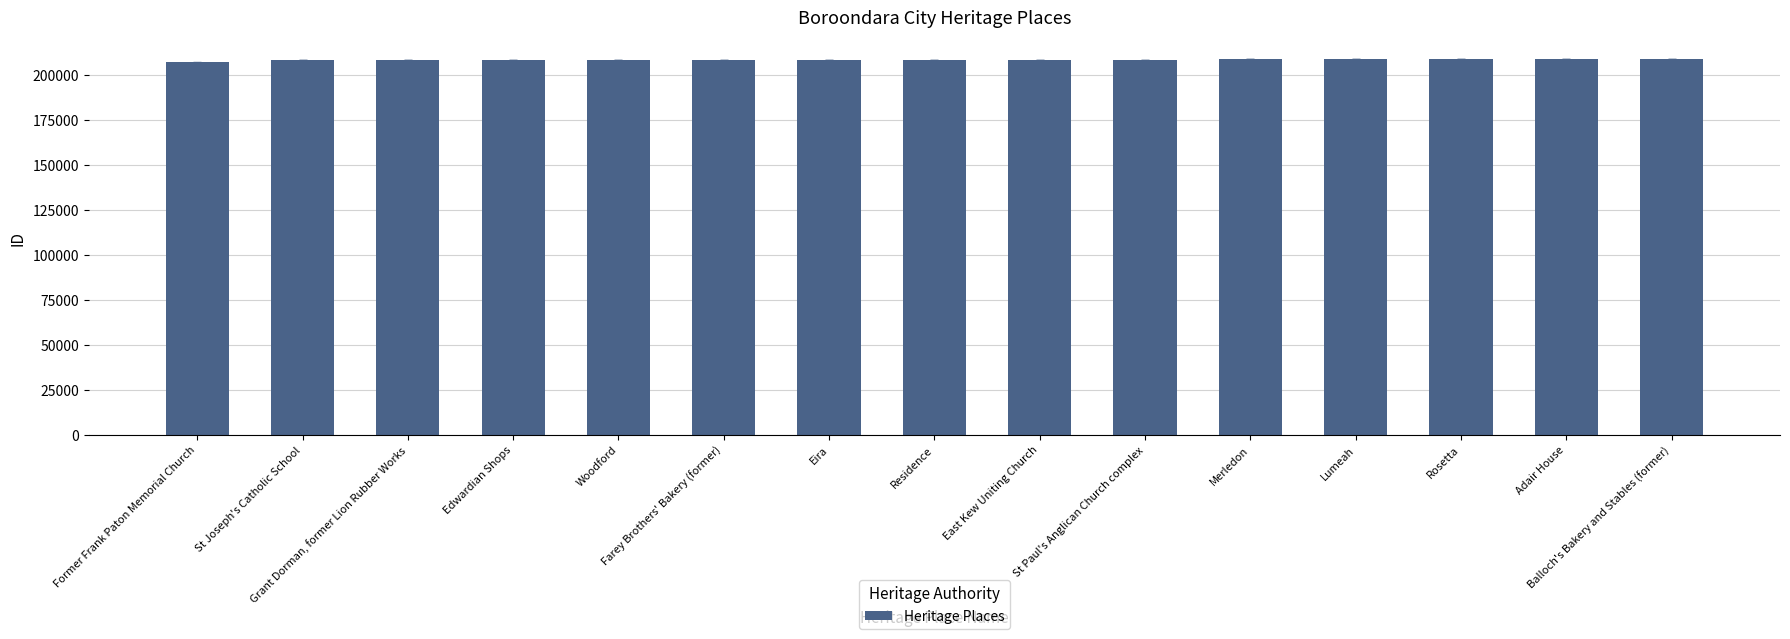

What is the average value?

208410